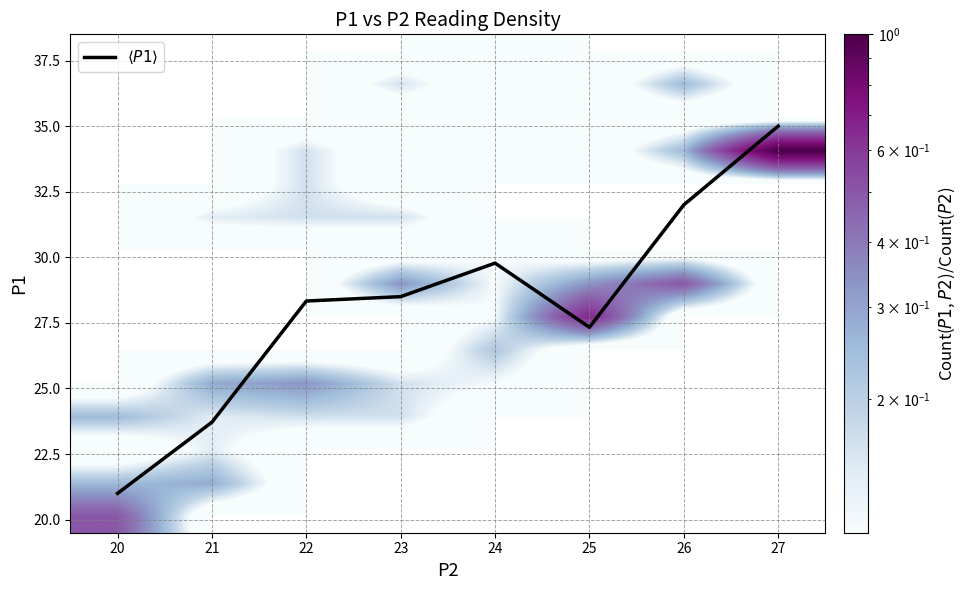

At which label does $\langle P1 \rangle$ first exceed 28?

22